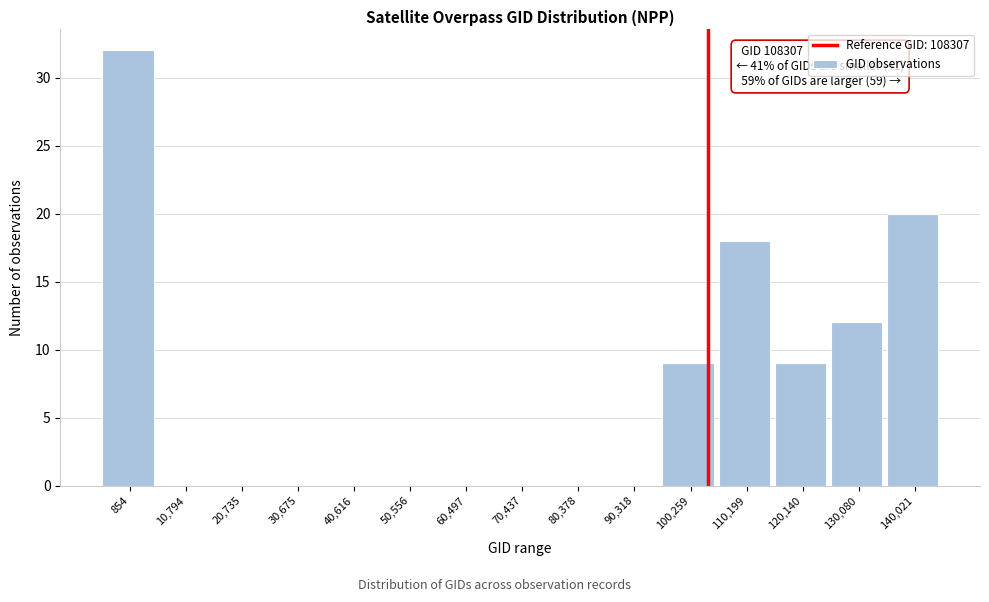

Reading right to left, transcribe all the data shown in this chart.

140,021=20	130,080=12	120,140=9	110,199=18	100,259=9	90,318=0	80,378=0	70,437=0	60,497=0	50,556=0	40,616=0	30,675=0	20,735=0	10,794=0	854=32